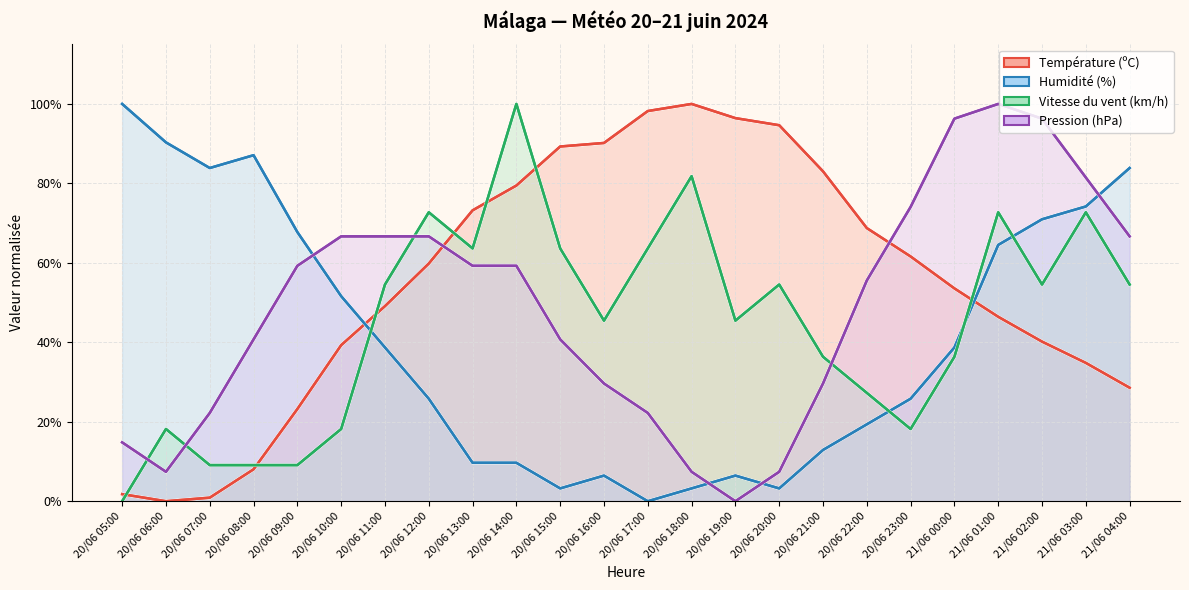

How many data points in Température (ºC) are above 0?

23